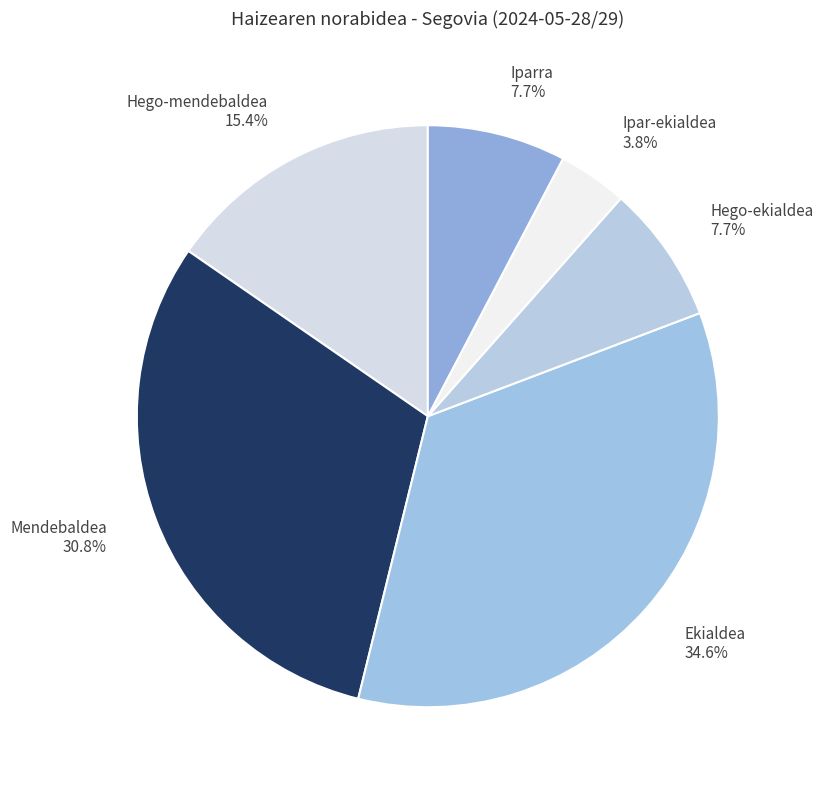

To the nearest percent, what is the combined percentage of Ekialdea and Hego-mendebaldea?

50%